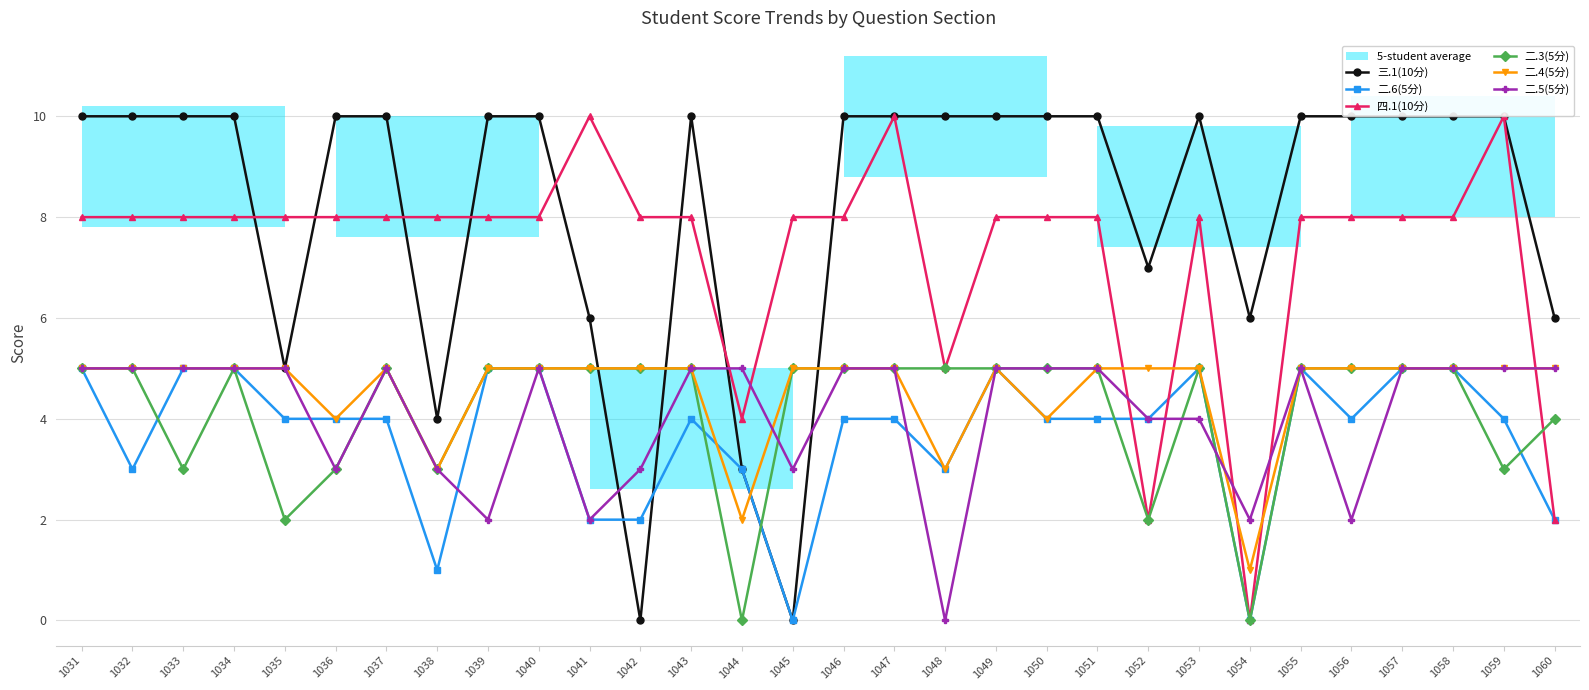

How many times do 三.1(10分) and 二.6(5分) cross each other?

2